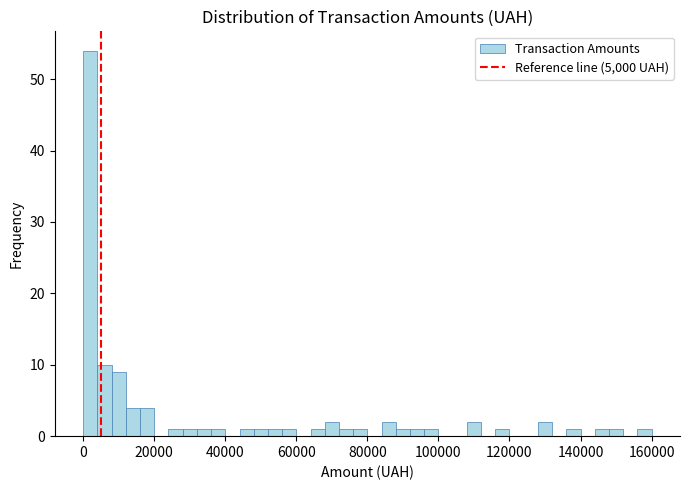

Around what value on the x-axis is the tallest bar? Give the approximate position of its centre, as read against the axis.

2000